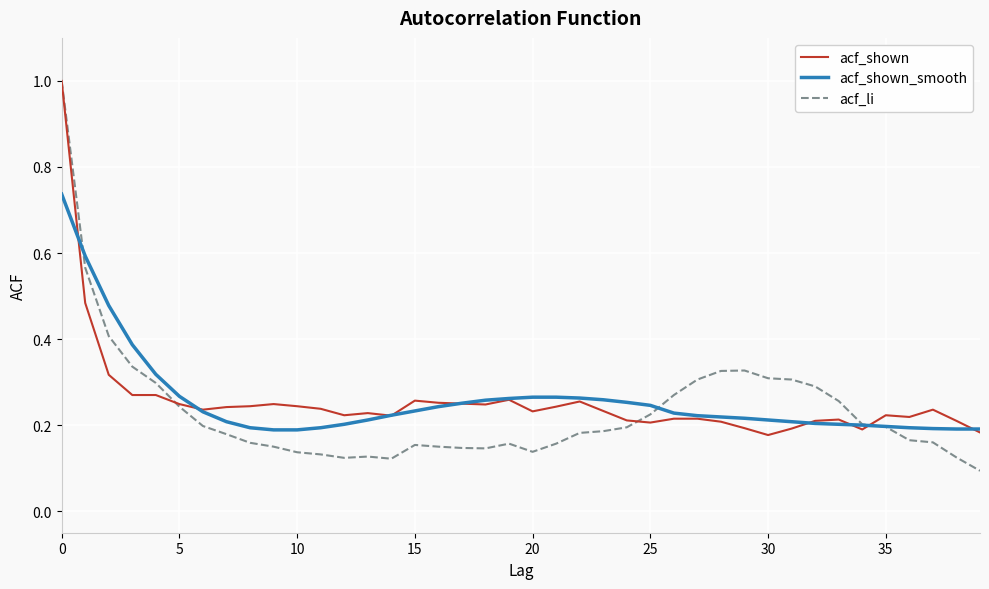

What is the greatest value displayed?

1.0